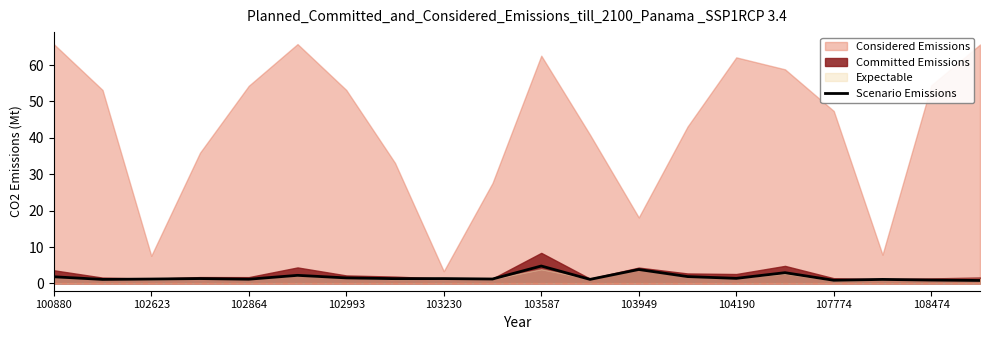

What is the maximum value for Scenario Emissions?

4.8